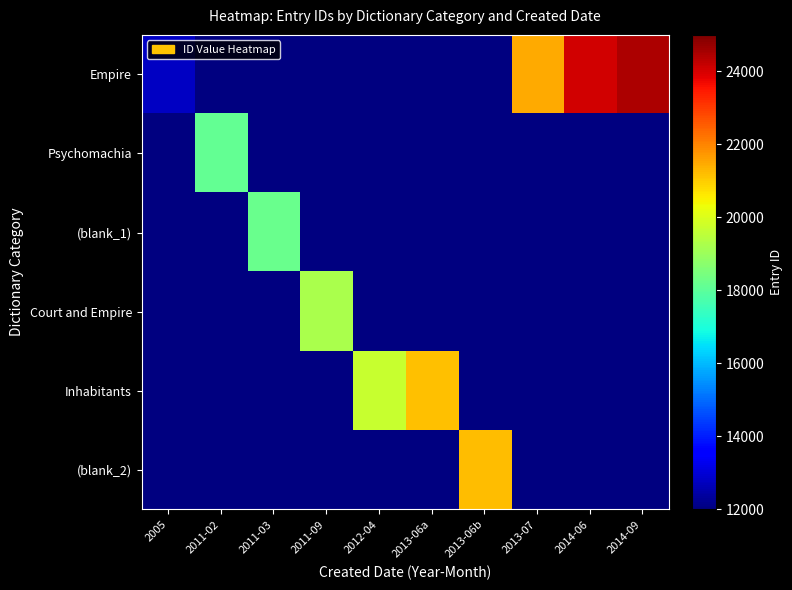

Reading right to left, transcribe all the data shown in this chart.

Empire: 2014-09=24452	2014-06=24042	2013-07=21446	2013-06b=0	2013-06a=0	2012-04=0	2011-09=0	2011-03=0	2011-02=0	2005=12809
Psychomachia: 2014-09=0	2014-06=0	2013-07=0	2013-06b=0	2013-06a=0	2012-04=0	2011-09=0	2011-03=0	2011-02=18115	2005=0
(blank_1): 2014-09=0	2014-06=0	2013-07=0	2013-06b=0	2013-06a=0	2012-04=0	2011-09=0	2011-03=18236	2011-02=0	2005=0
Court and Empire: 2014-09=0	2014-06=0	2013-07=0	2013-06b=0	2013-06a=0	2012-04=0	2011-09=19243	2011-03=0	2011-02=0	2005=0
Inhabitants: 2014-09=0	2014-06=0	2013-07=0	2013-06b=0	2013-06a=21177	2012-04=19705	2011-09=0	2011-03=0	2011-02=0	2005=0
(blank_2): 2014-09=0	2014-06=0	2013-07=0	2013-06b=21196	2013-06a=0	2012-04=0	2011-09=0	2011-03=0	2011-02=0	2005=0